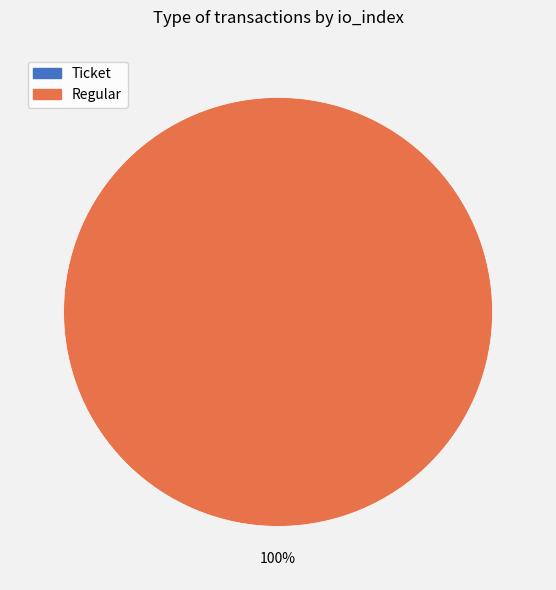

Is it true that Regular (io_index=37) is 100% of the pie?

True